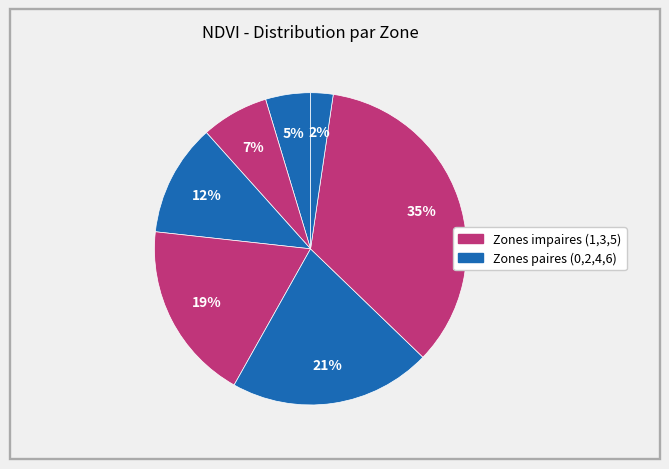

How many segments does this pie chart have?

7